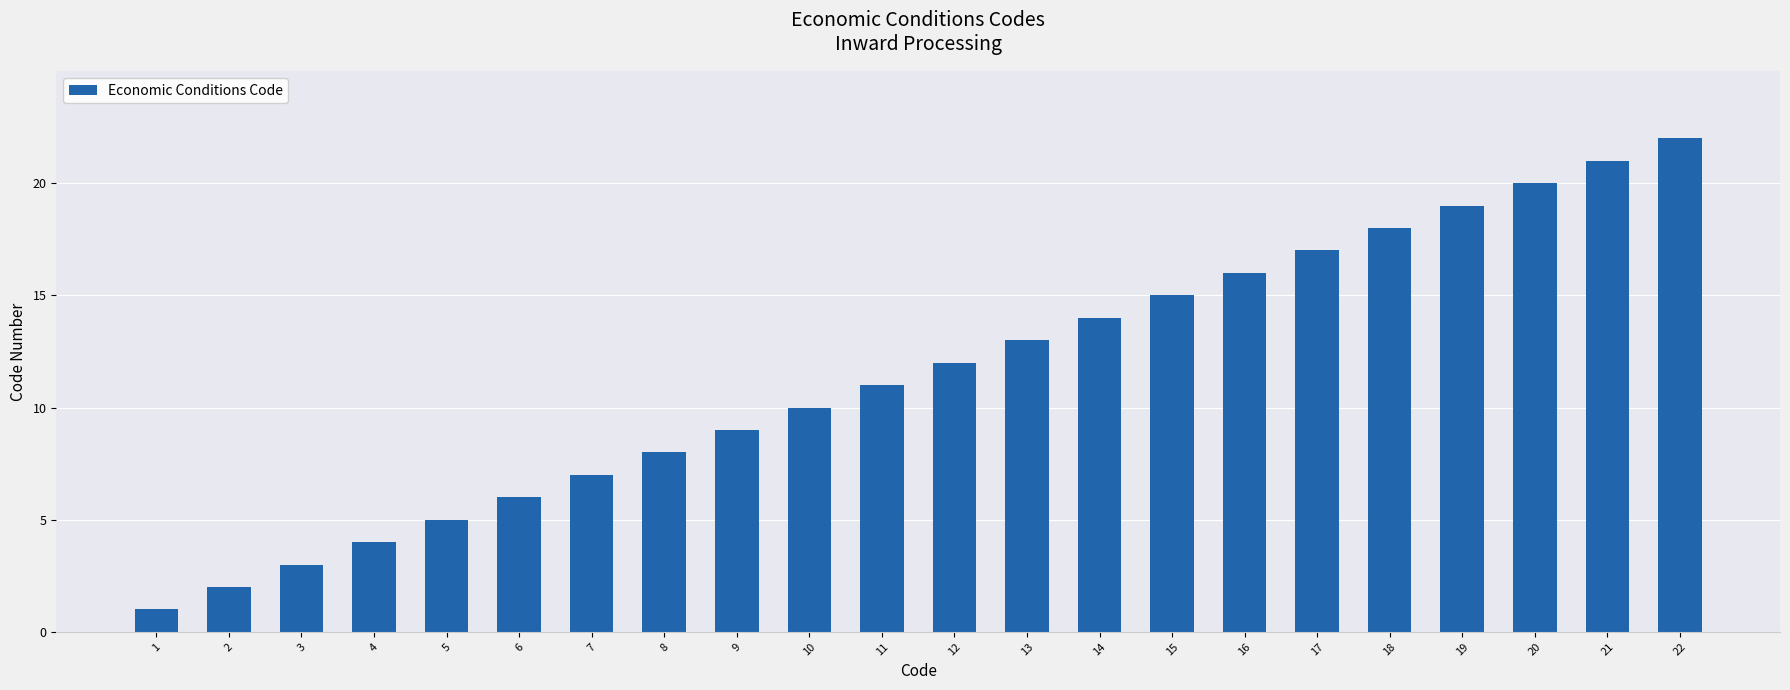

What is the sum of the values at 13 and 12?

25